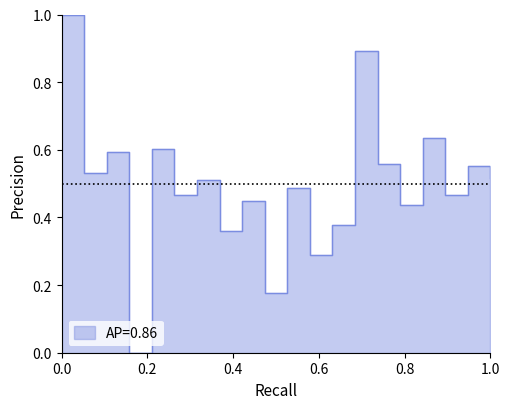

What is the difference between the maximum and minimum values?

1.0